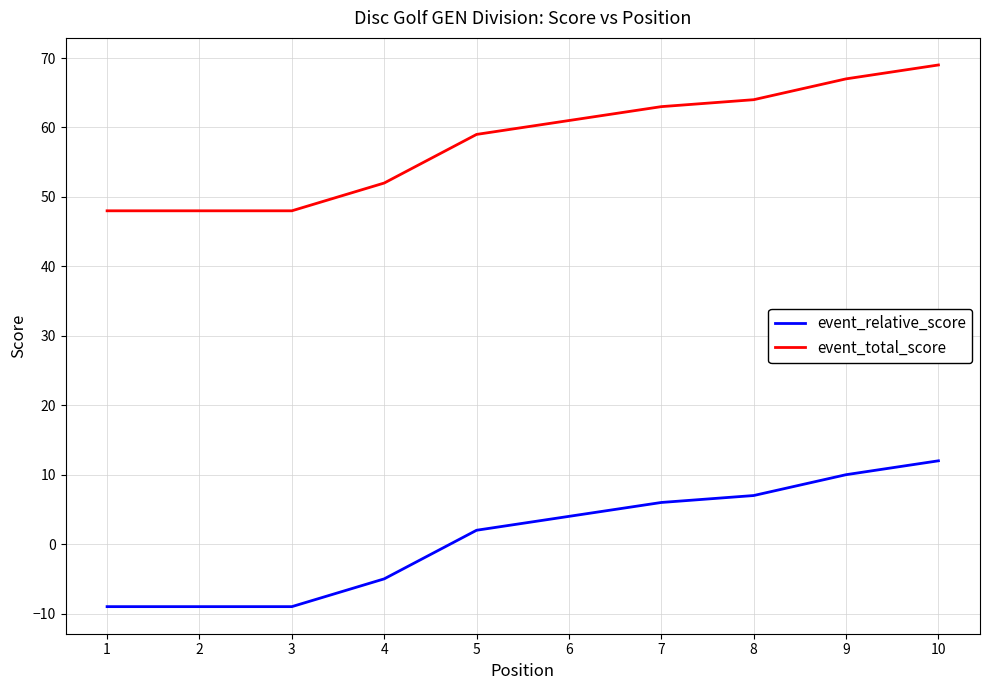

What is the highest value of the event_total_score series?

69